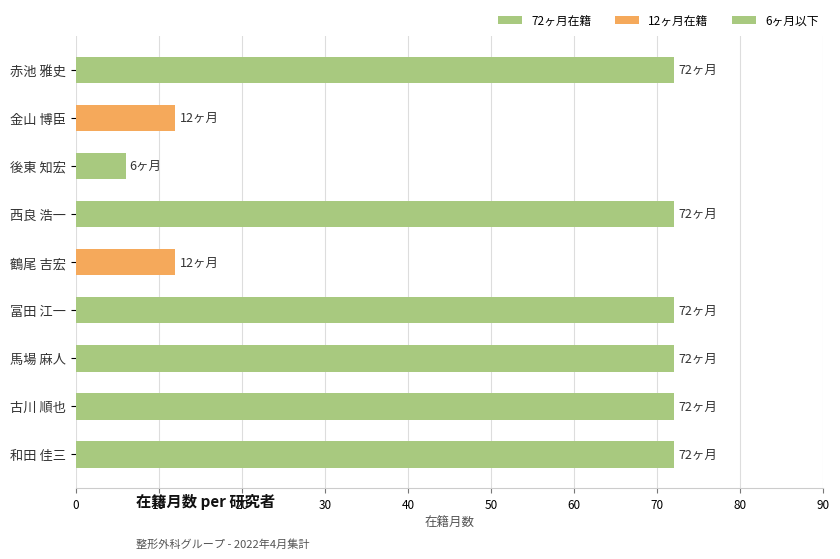

Count the number of categories in the chart.

9